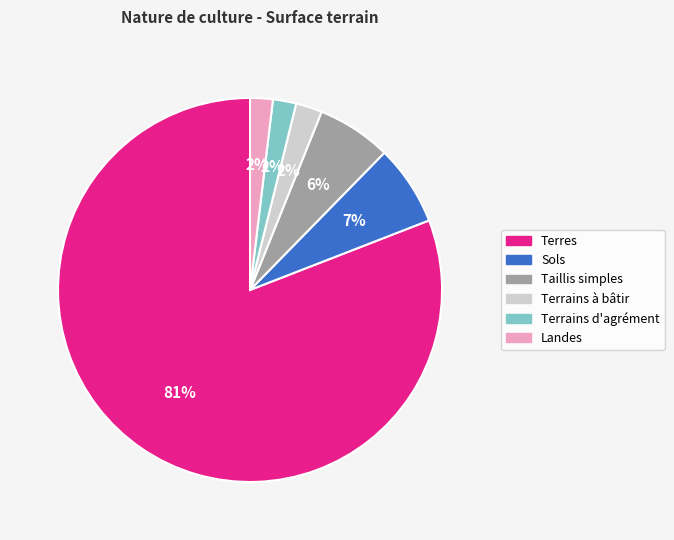

To the nearest percent, what is the average slice percentage?

17%